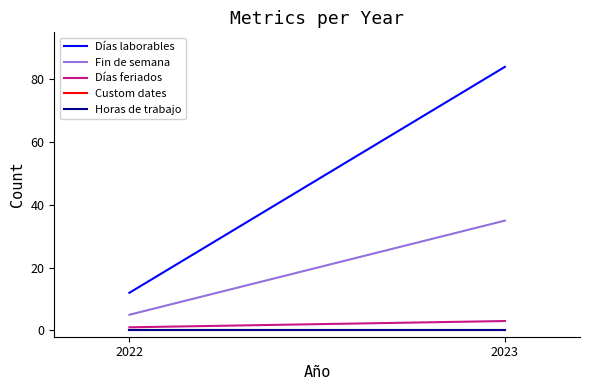

What is the sum of all Días feriados values?

4